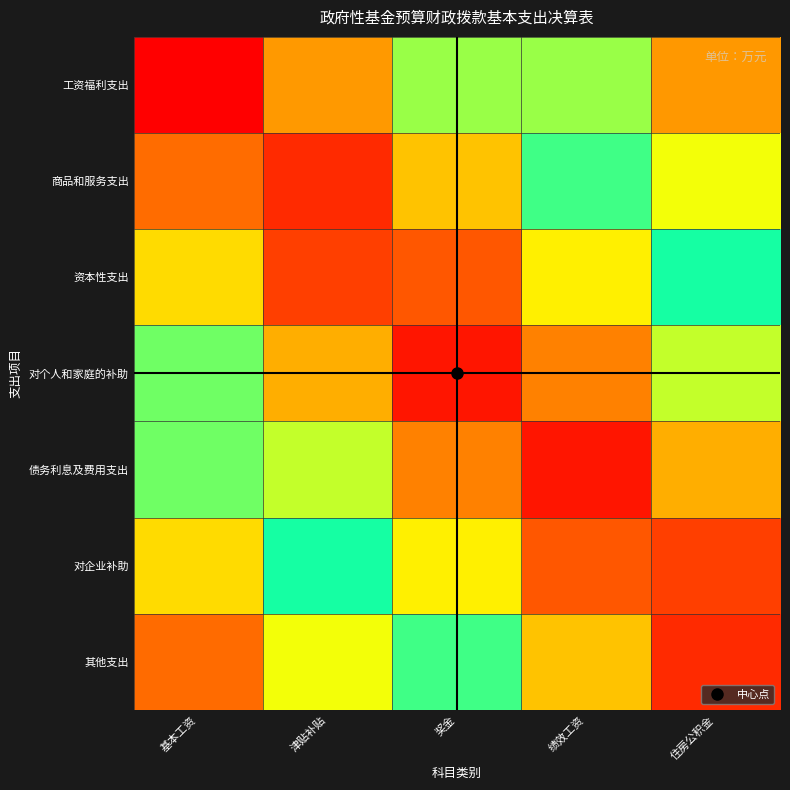

What is the difference between the highest and lowest values at 奖金?

0.4